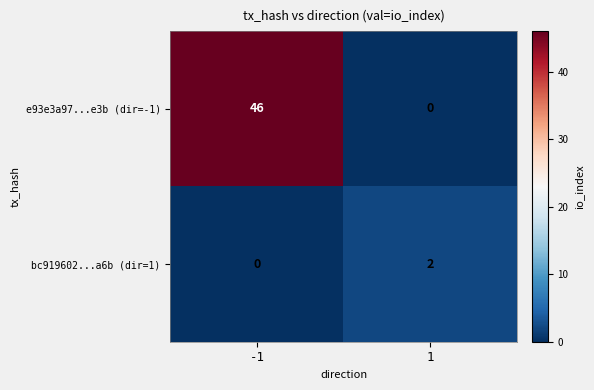

Rank the series by their average value, from highest to lowest.

e93e3a97...e3b (dir=-1), bc919602...a6b (dir=1)